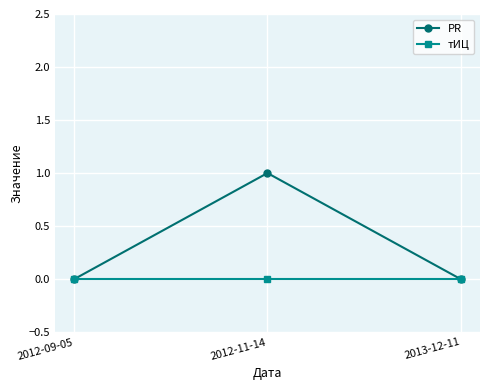

At which category is the sum across all series the highest?

2012-11-14